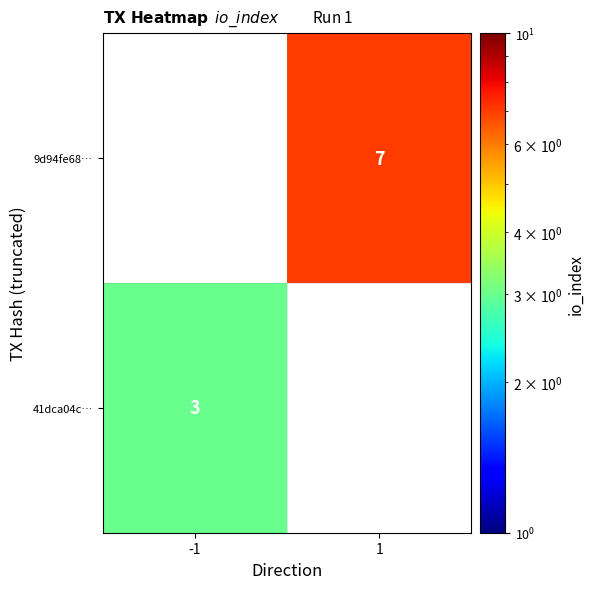

Is it true that 9d94fe68… equals 3 at 1?

False